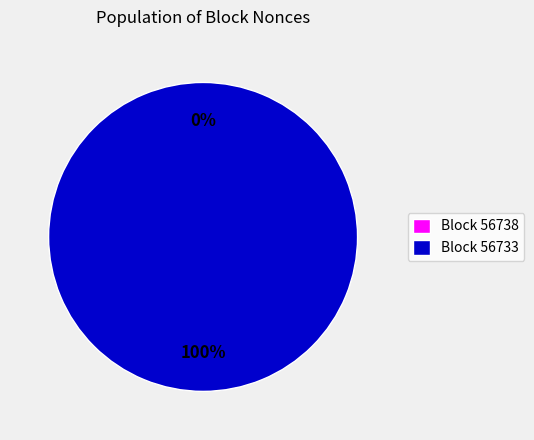

To the nearest percent, what is the difference between the 56738 and 56733 slice percentages?

100%